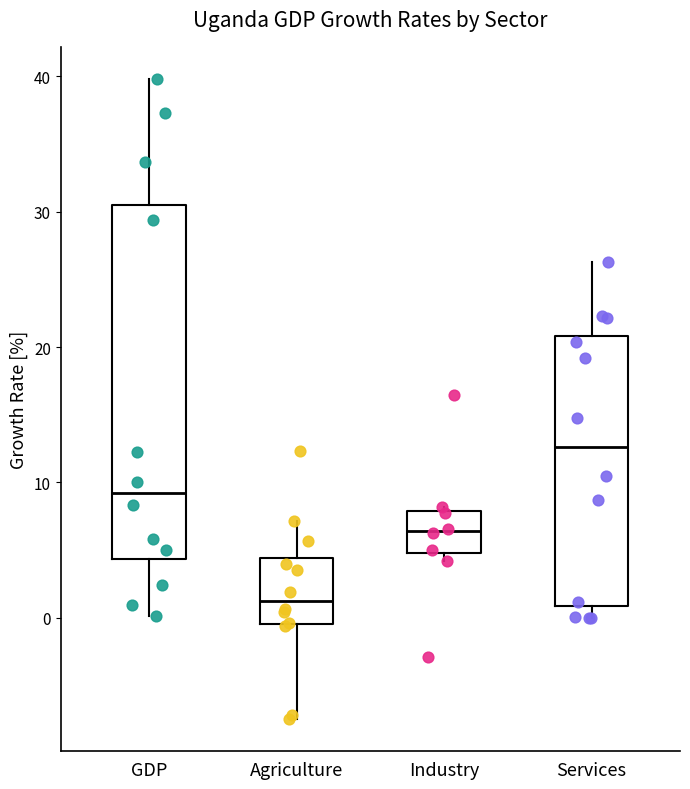

Reading left to right, transcribe this box plot: for each box, give where its median line is, the range the box spans, and where its two whiskers end, as read against the y-axis. The values are not printed on the chart, so give them approximately, as read against the axis.

GDP: median 9, box 4 to 30, whiskers 0 to 40
Agriculture: median 1, box 0 to 4, whiskers -8 to 7
Industry: median 6, box 5 to 8, whiskers 4 to 8 (just above the box's upper edge)
Services: median 13, box 1 to 21, whiskers 0 to 26